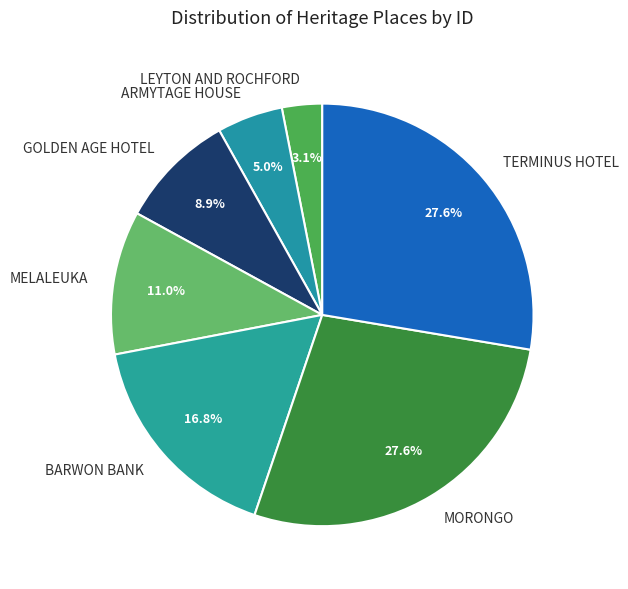

Does any single category account for the majority?

No